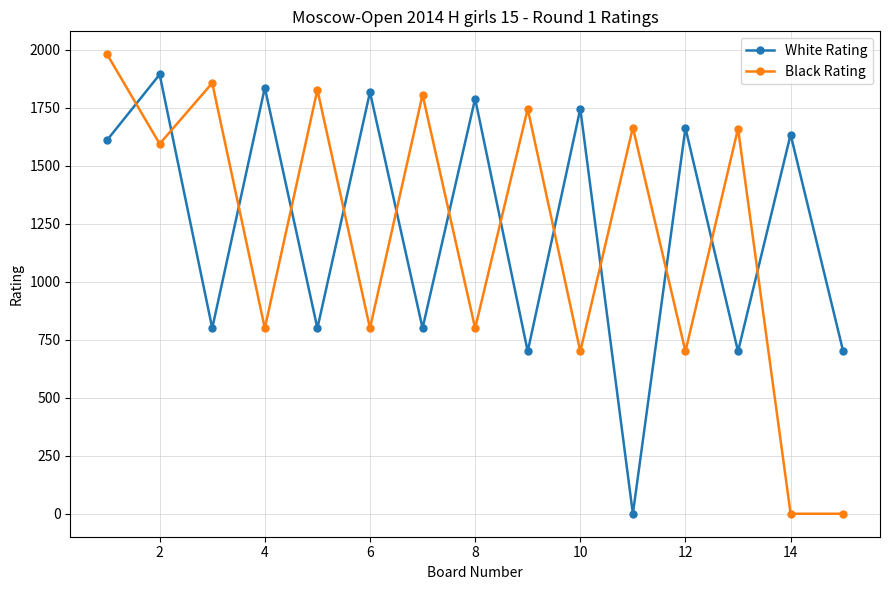

What is the highest value of the Black Rating series?

1981